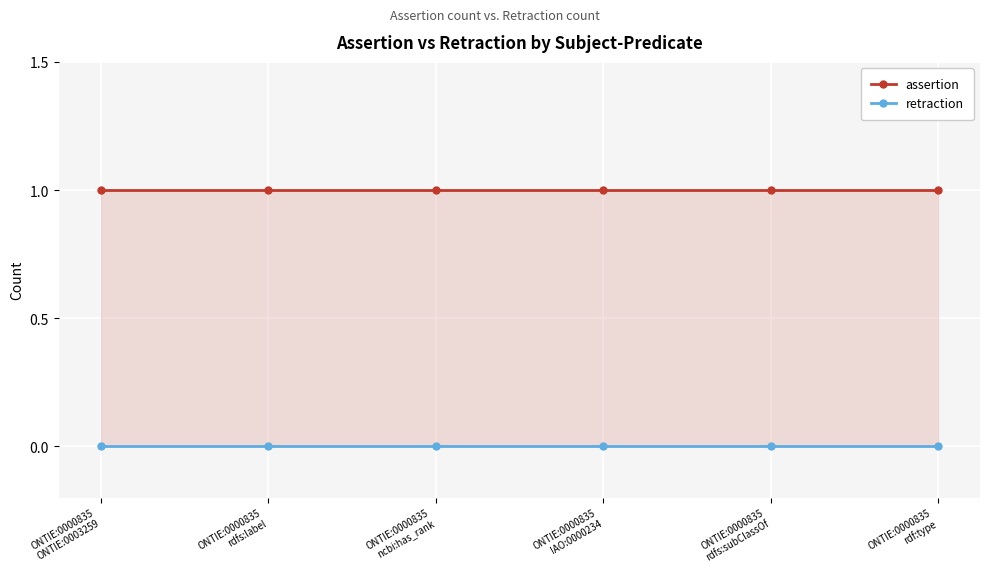

At ONTIE:0000835
ncbi:has_rank, list the series in order from largest to smallest.

assertion, retraction